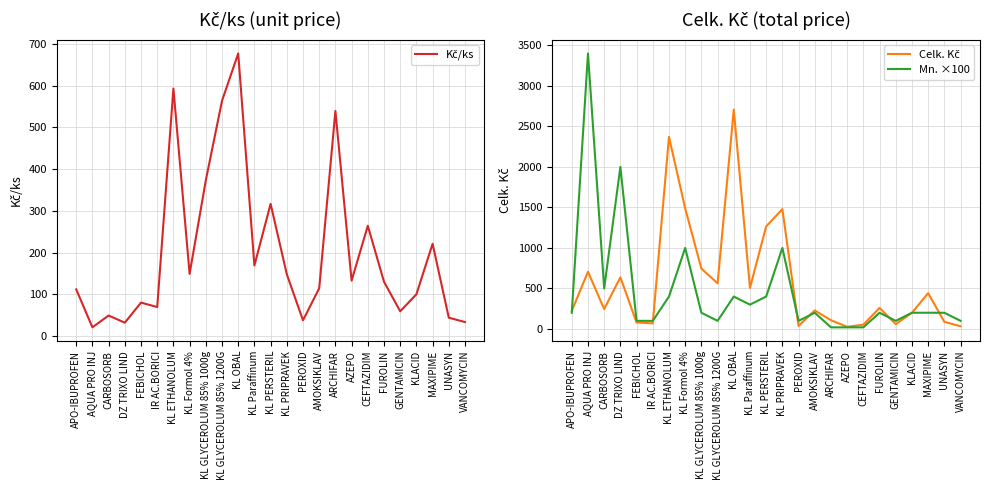

List the labels in order of Celk. Kč value, largest first.

KL OBAL, KL ETHANOLUM, KL Formol 4%, KL PRIPRAVEK, KL PERSTERIL, KL GLYCEROLUM 85% 1000g, AQUA PRO INJ, DZ TRIXO LIND, KL GLYCEROLUM 85% 1200G, KL Paraffinum, MAXIPIME, FUROLIN, CARBOSORB, AMOKSIKLAV, APO-IBUPROFEN, KLACID, ARCHIFAR, UNASYN, FEBICHOL, IR AC.BORICI, GENTAMICIN, CEFTAZIDIM, PEROXID, VANCOMYCIN, AZEPO